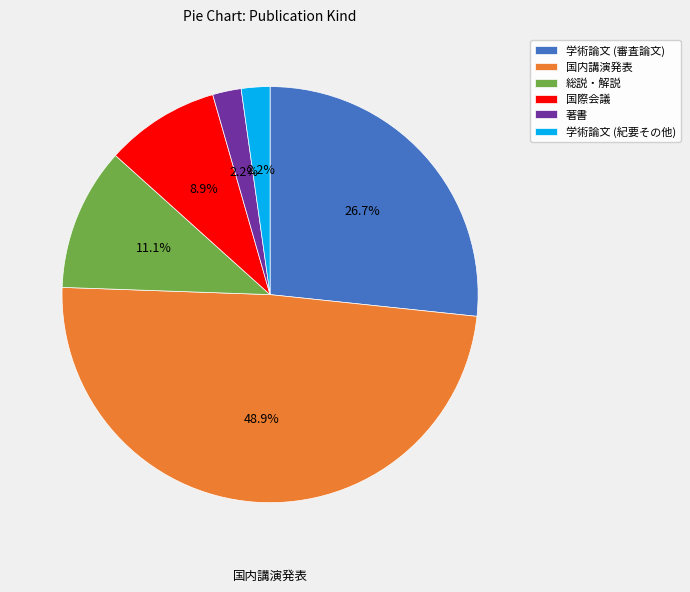

Which has a higher value, 国際会議 or 学術論文 (審査論文)?

学術論文 (審査論文)